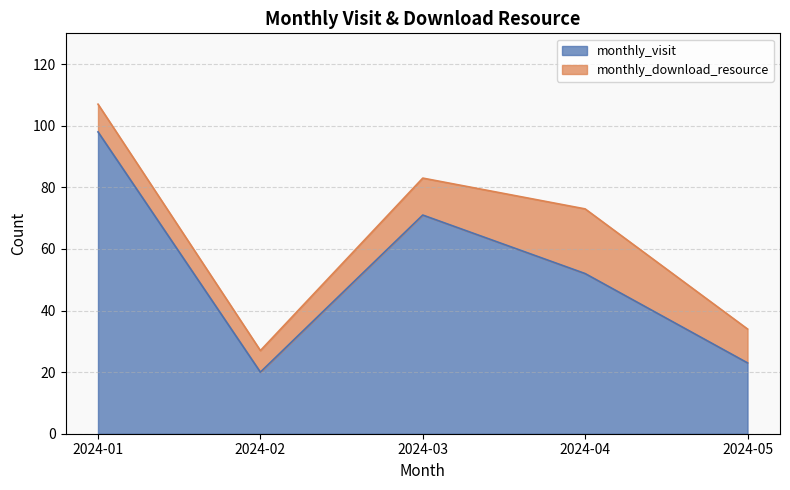

The chart shows a value of 38 at 2024-01. True or false?

False